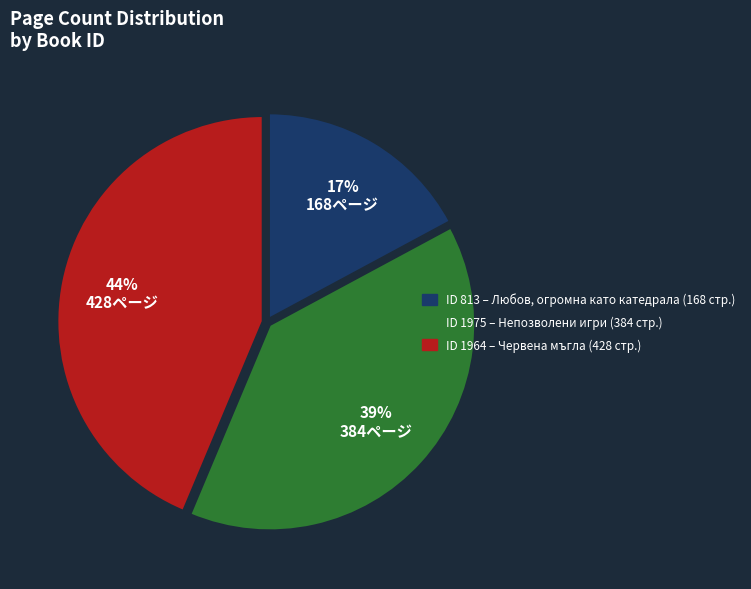

Is there any slice that represents more than half of the pie?

No